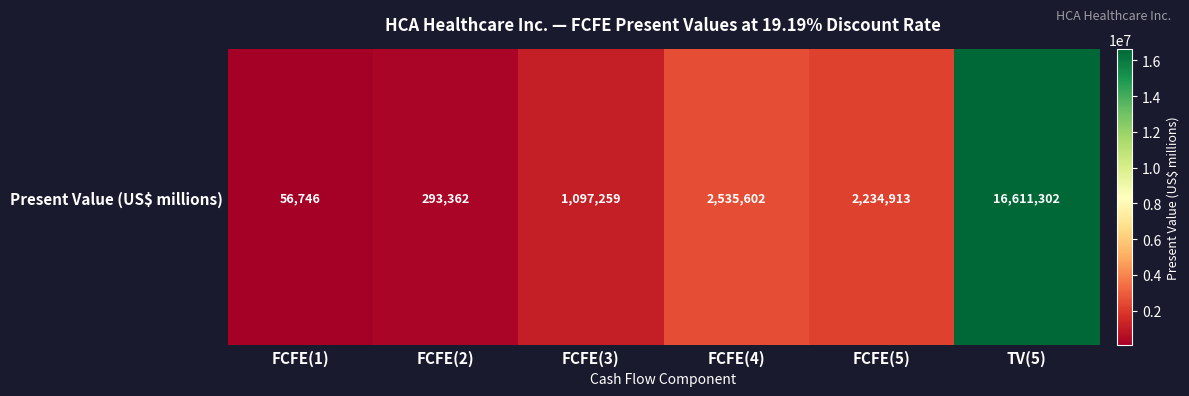

Which category has the highest value across all series?

TV(5)